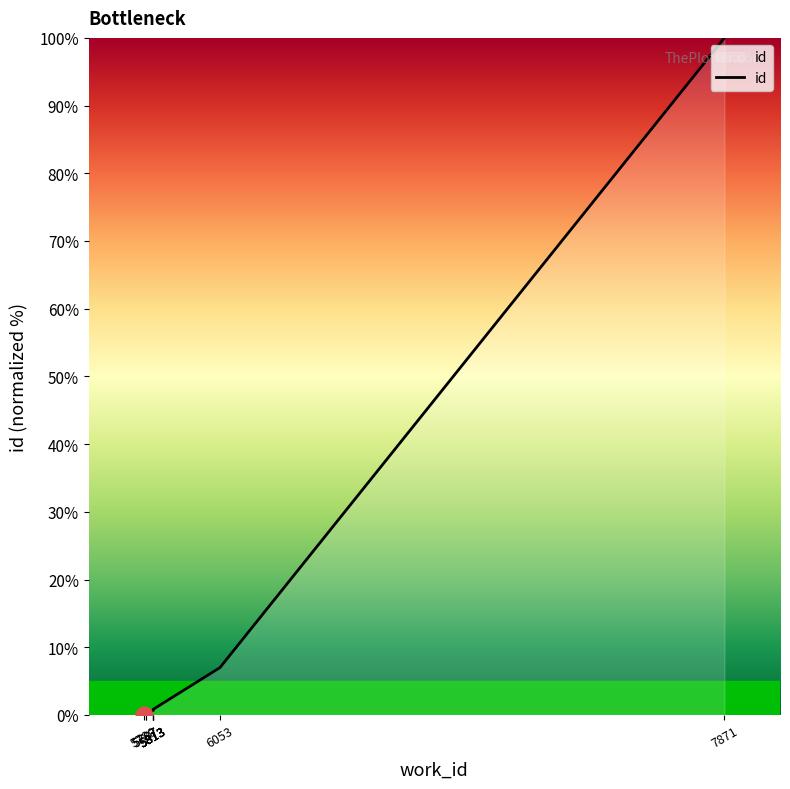

What is the maximum value shown in the chart?

100.0